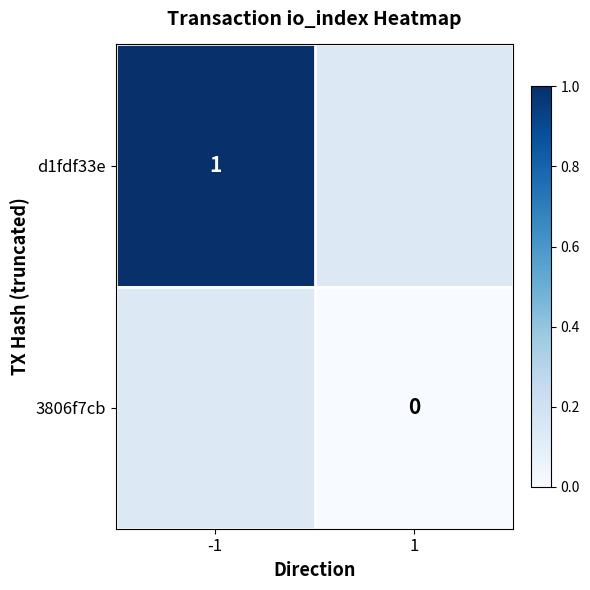

Count the number of categories in the chart.

2